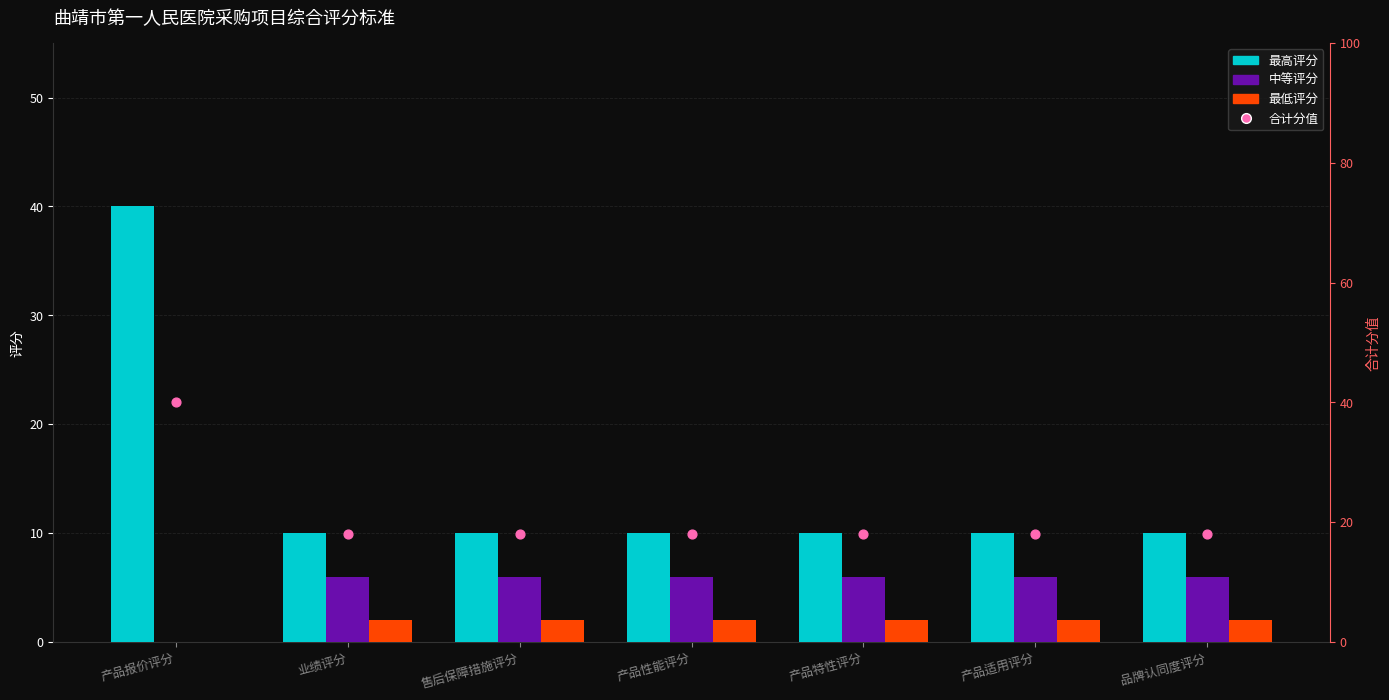

Which series contains the highest Y value?

最高评分